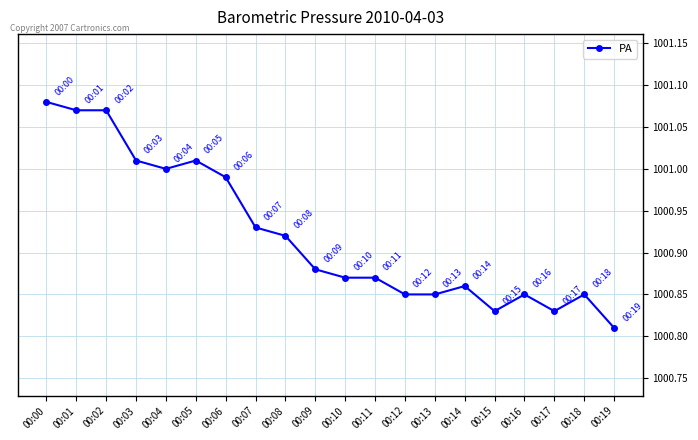

True or false: the data has more than 0 interior local peaks.

True